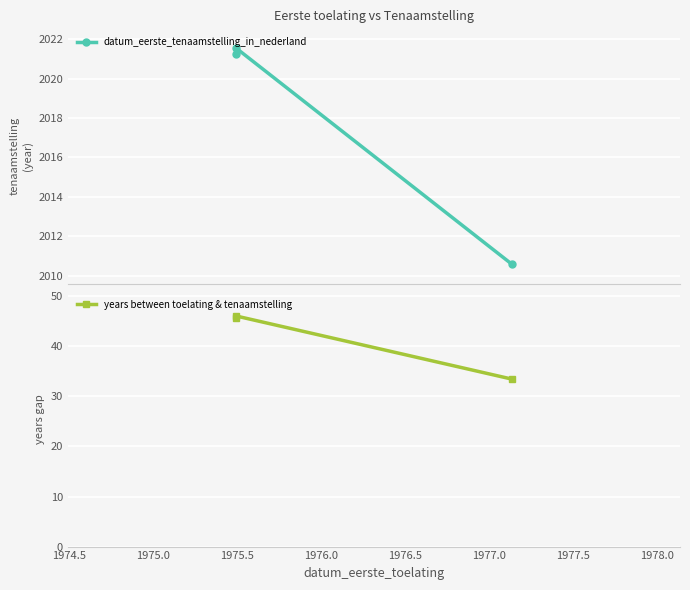

Which series has the largest range (max minus min)?

years between toelating & tenaamstelling